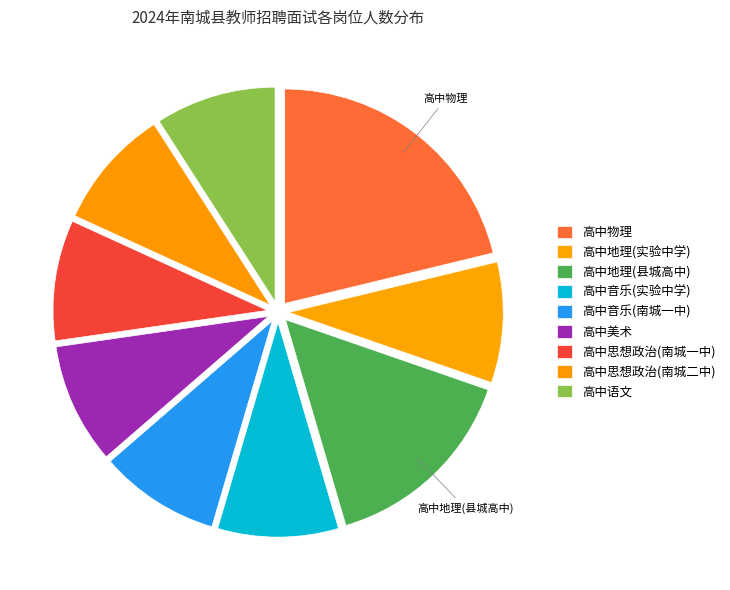

How many slices are in this pie chart?

9